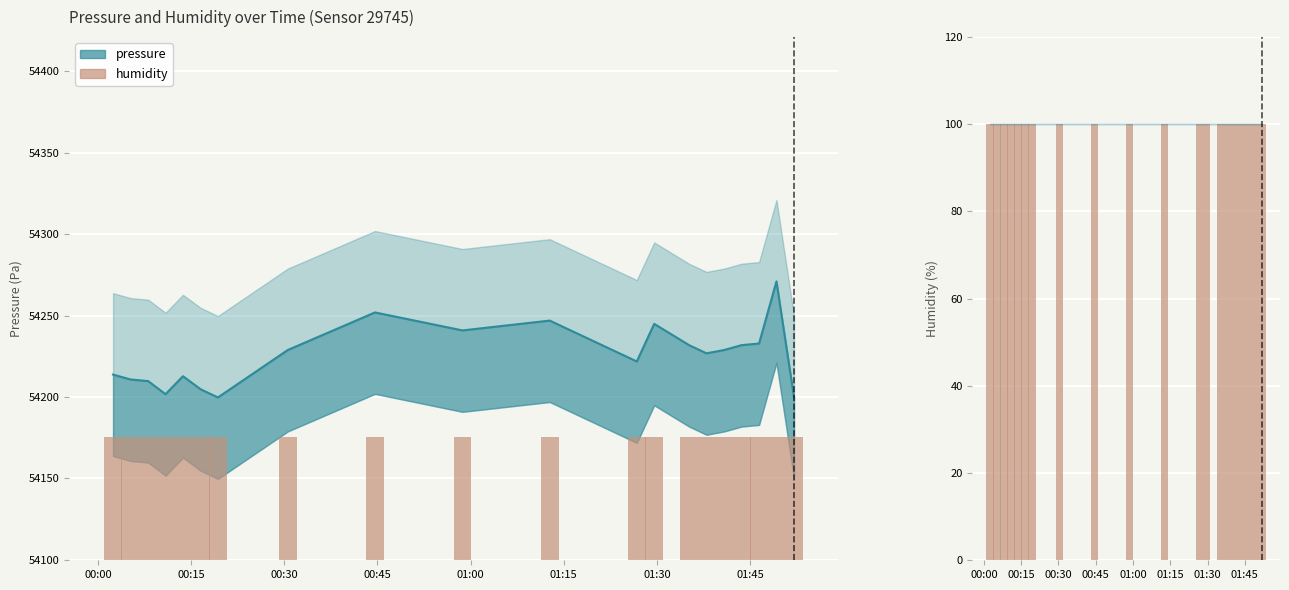

Is the value of humidity at 2024-03-06T01:40:49 greater than the value of pressure at 2024-03-06T00:08:06?

No